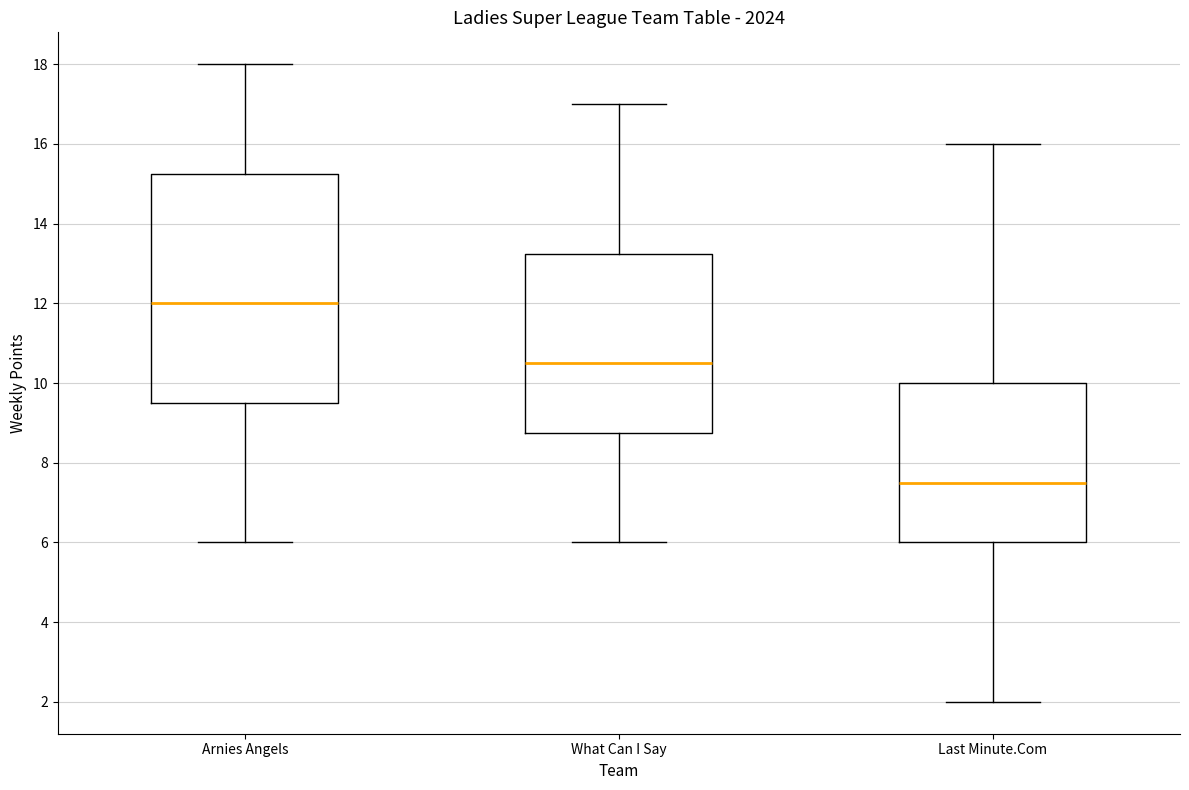

Reading left to right, transcribe this box plot: for each box, give where its median line is, the range the box spans, and where its two whiskers end, as read against the y-axis. The values are not printed on the chart, so give them approximately, as read against the axis.

Arnies Angels: median 12.0, box 9.6 to 15.2, whiskers 6.0 to 18.0
What Can I Say: median 10.6, box 8.8 to 13.2, whiskers 6.0 to 17.0
Last Minute.Com: median 7.6, box 6.0 to 10.0, whiskers 2.0 to 16.0